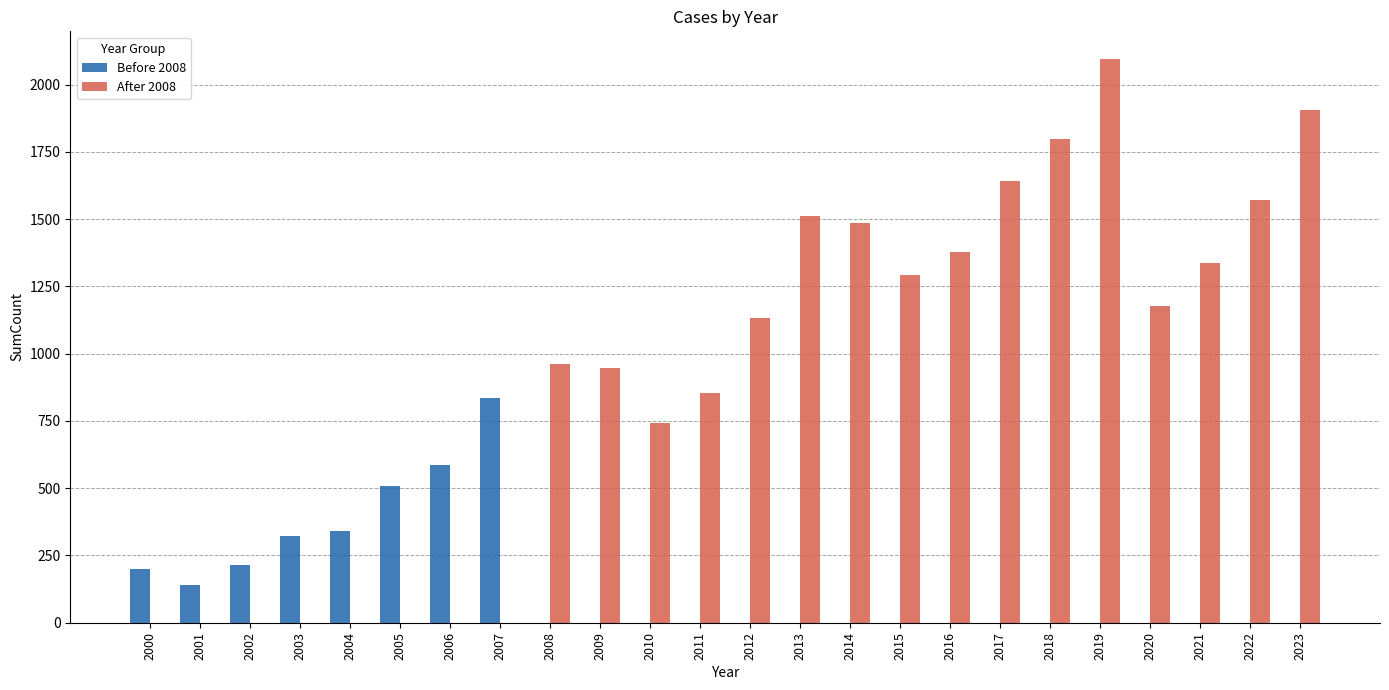

What is the difference between the Before 2008 values at 2005 and 2013?

508